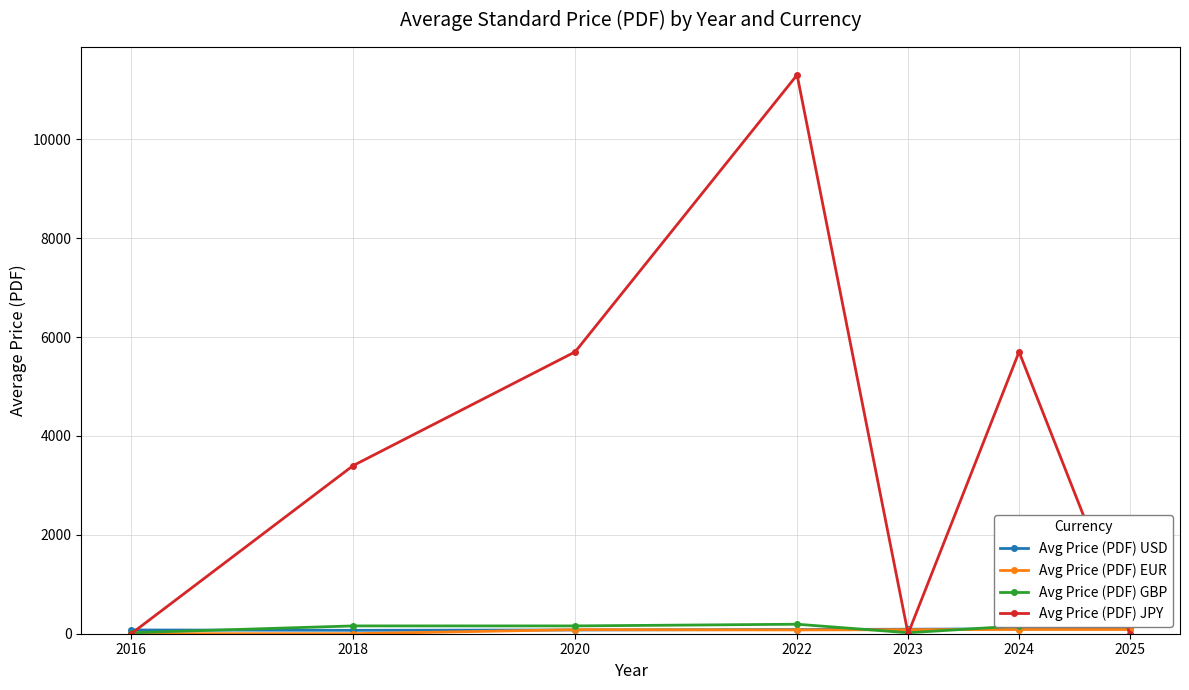

Which series changed the most between 2018 and 2024?

Avg Price (PDF) JPY